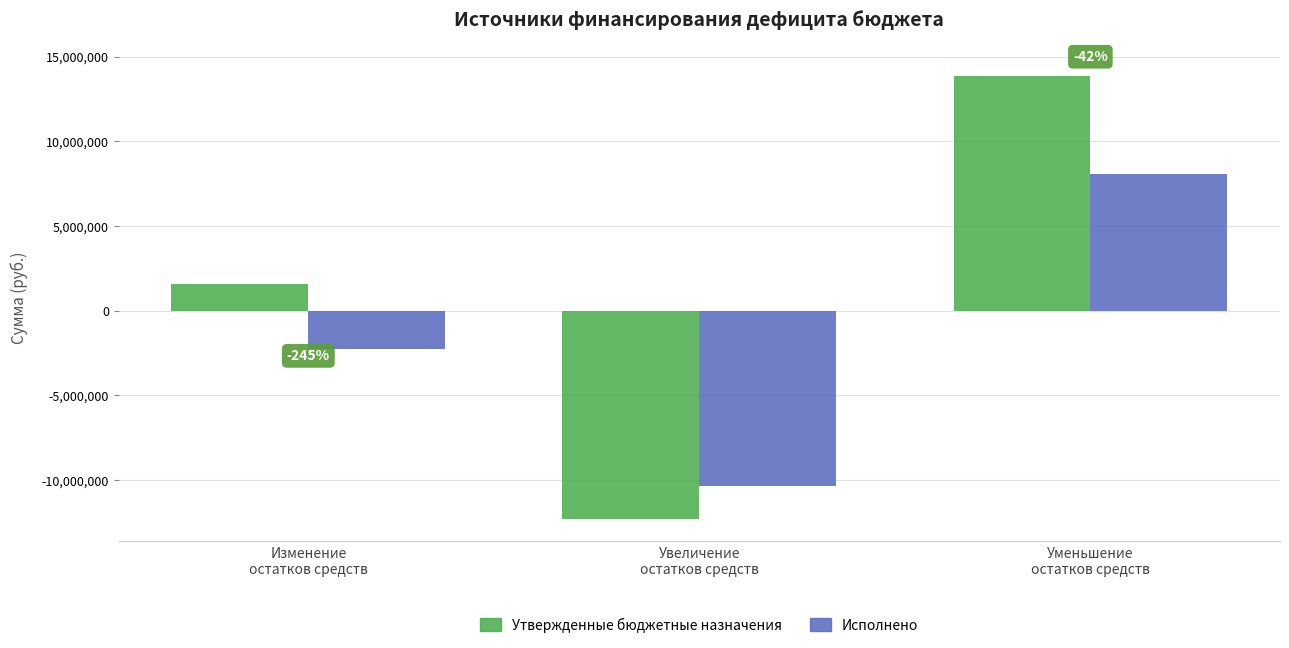

Between Уменьшение
остатков средств and Изменение
остатков средств, which is larger?

Уменьшение
остатков средств